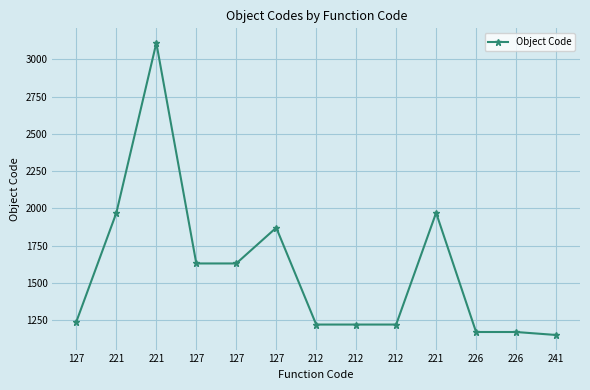

Approximately how many times larger is the value at 226 compared to 221?

0.6